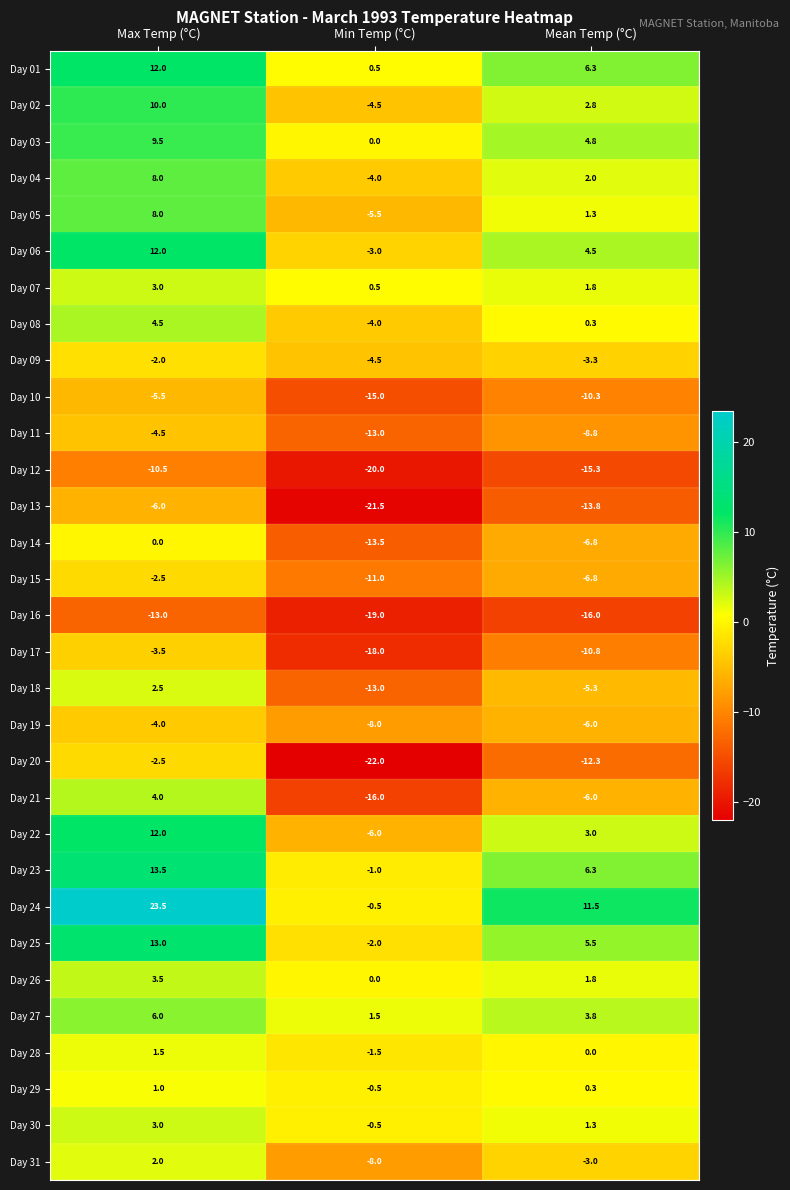

What is the spread (max minus min) of values at Mean Temp (°C)?

27.5